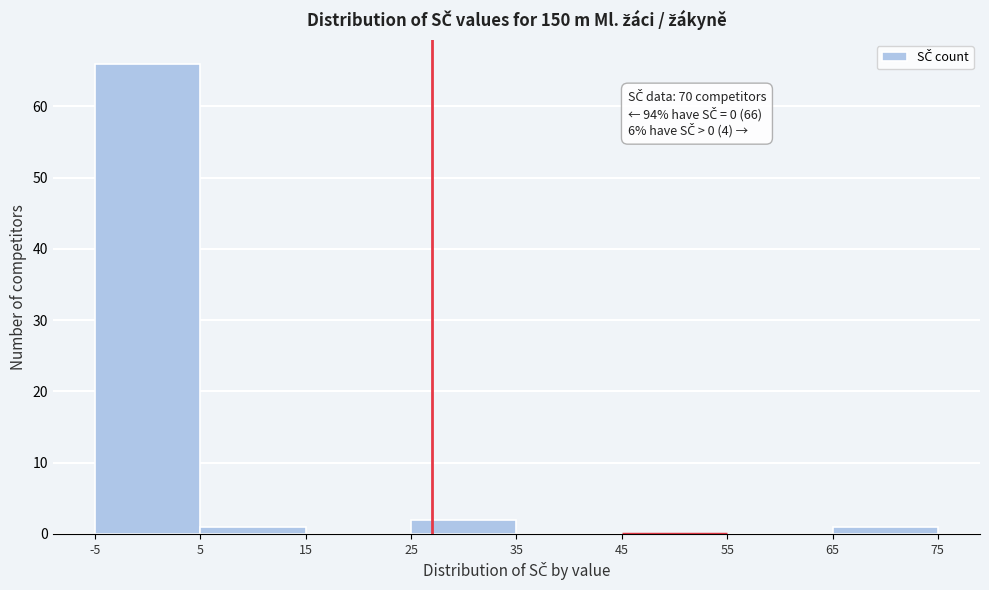

Which range on the x-axis has the tallest bar?

-5 to 5